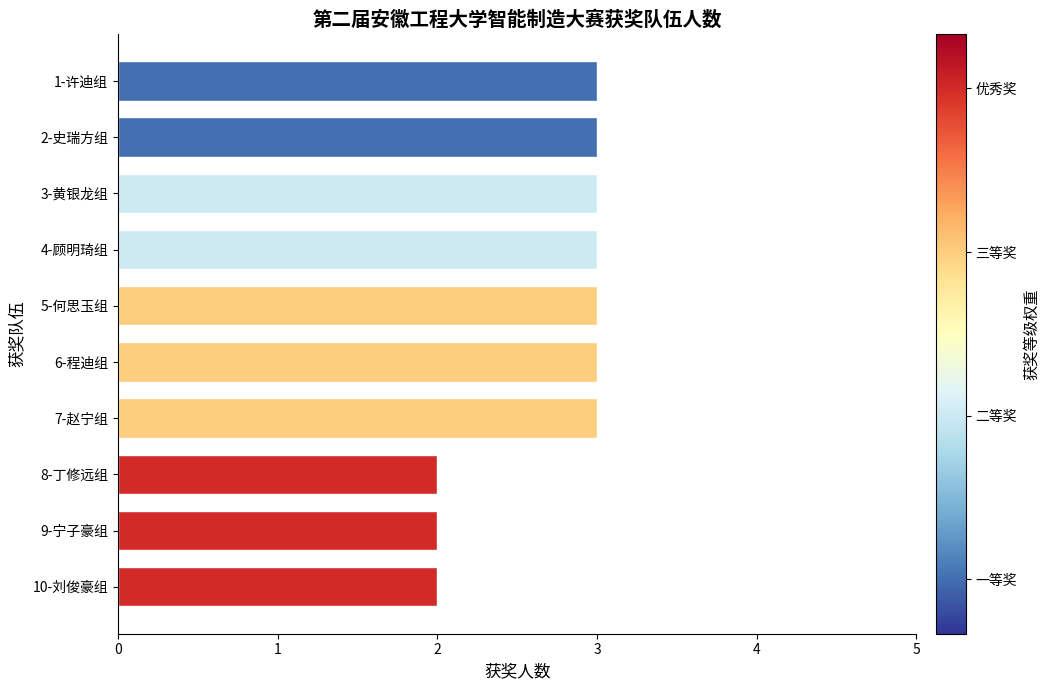

Reading top to bottom, list all the values displayed in this chart.

1-许迪组=3	2-史瑞方组=3	3-黄银龙组=3	4-顾明琦组=3	5-何思玉组=3	6-程迪组=3	7-赵宁组=3	8-丁修远组=2	9-宁子豪组=2	10-刘俊豪组=2